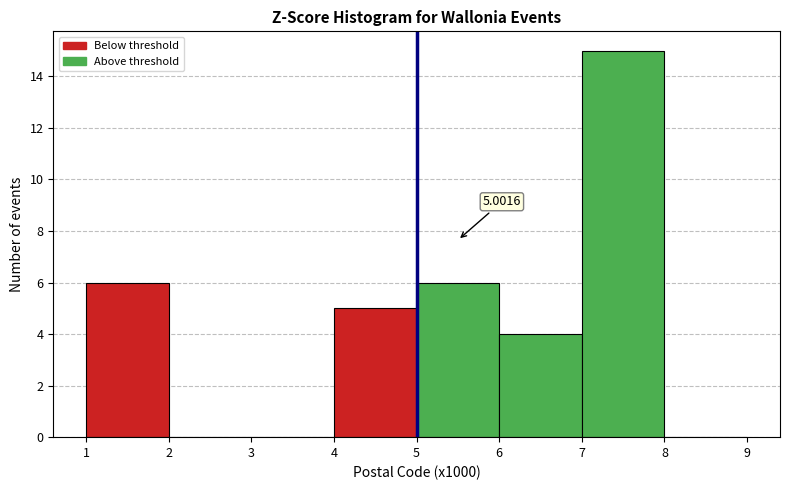

Which range on the x-axis has the tallest bar?

7 to 8